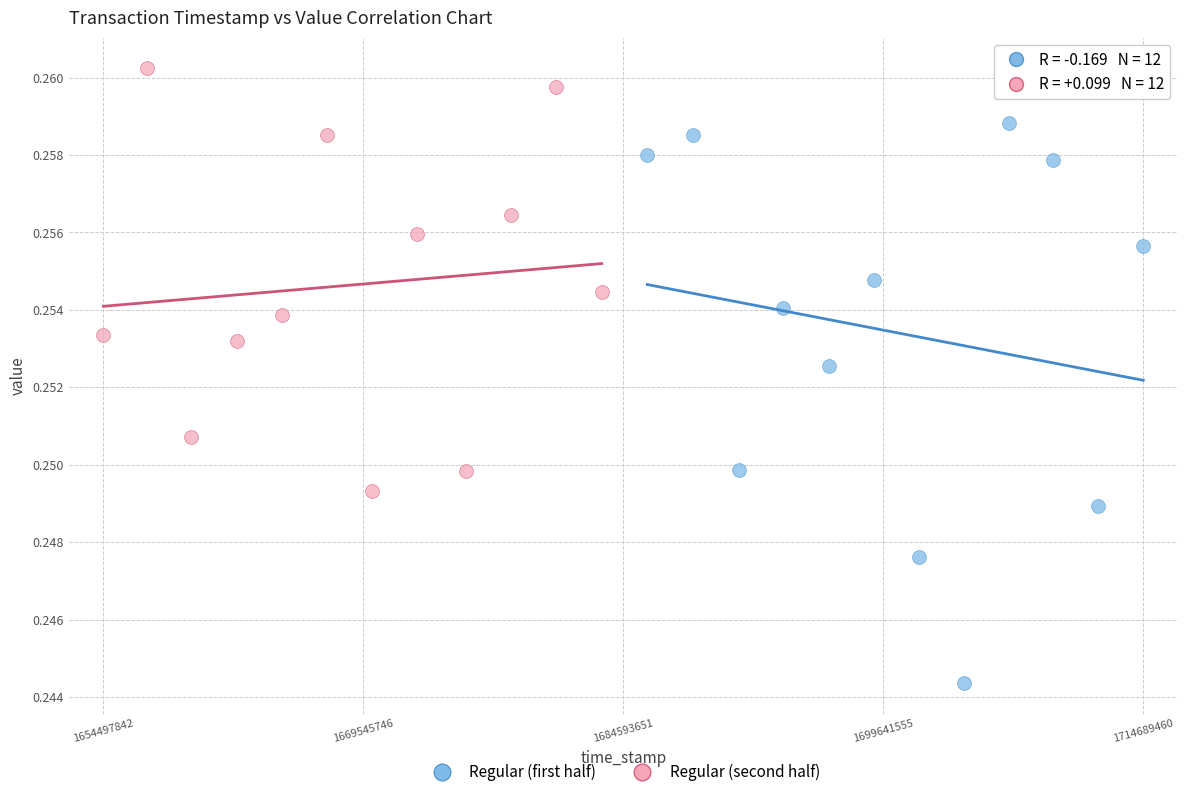

Which series has the widest spread of Y values?

Regular (first half)